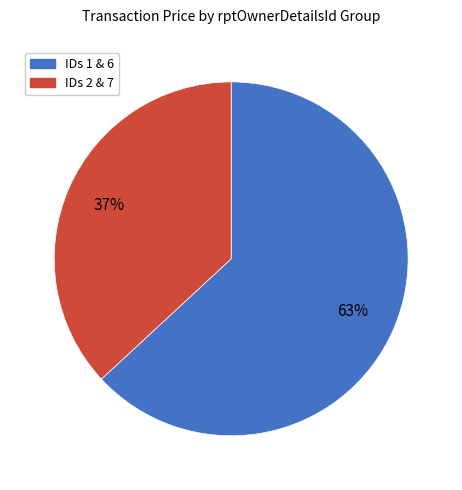

To the nearest percent, what is the average slice percentage?

50%